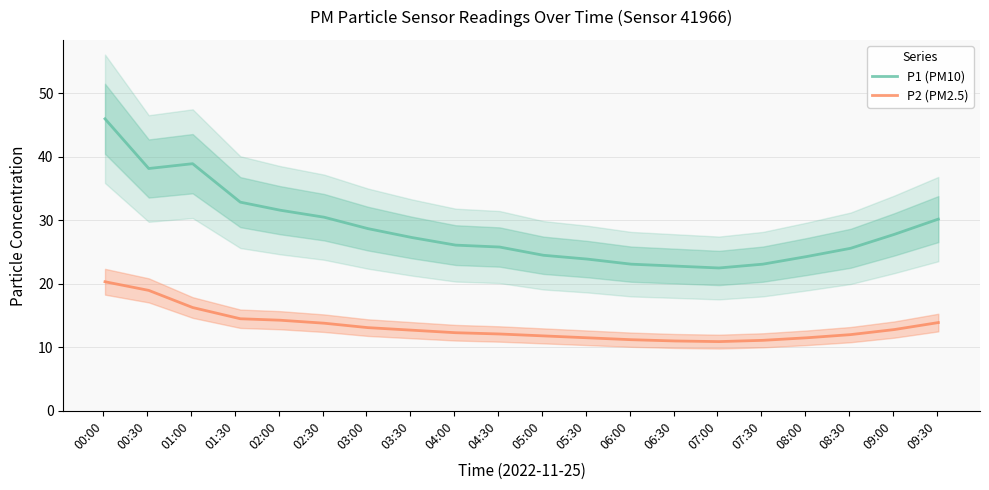

True or false: P1 (PM10) and P2 (PM2.5) cross at least once.

False